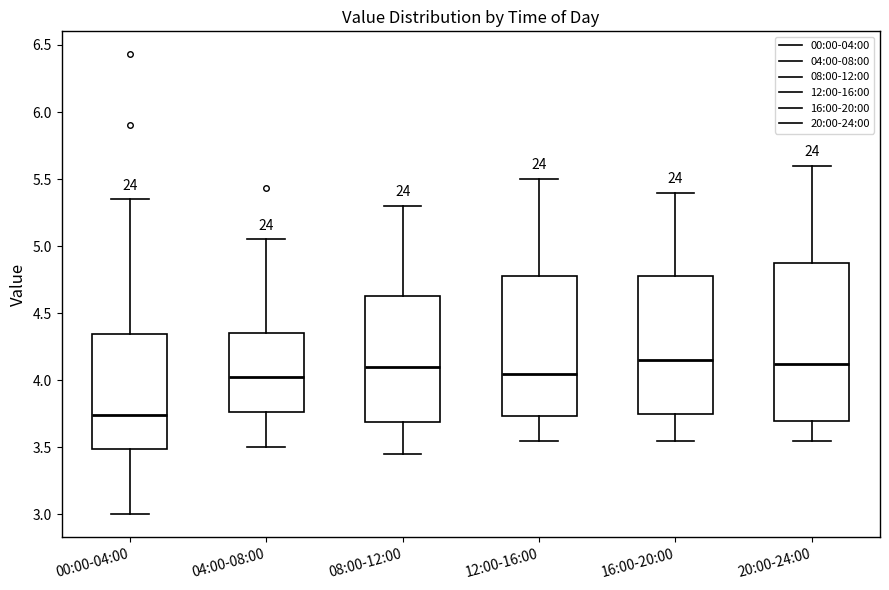

Comparing the boxes themselves (not the whiskers), which one is the tallest?

20:00-24:00